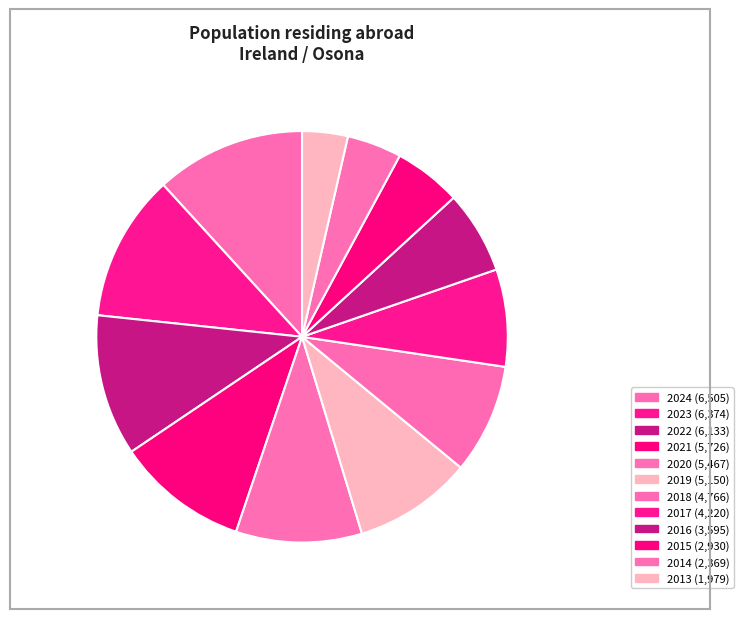

How many slices are in this pie chart?

12